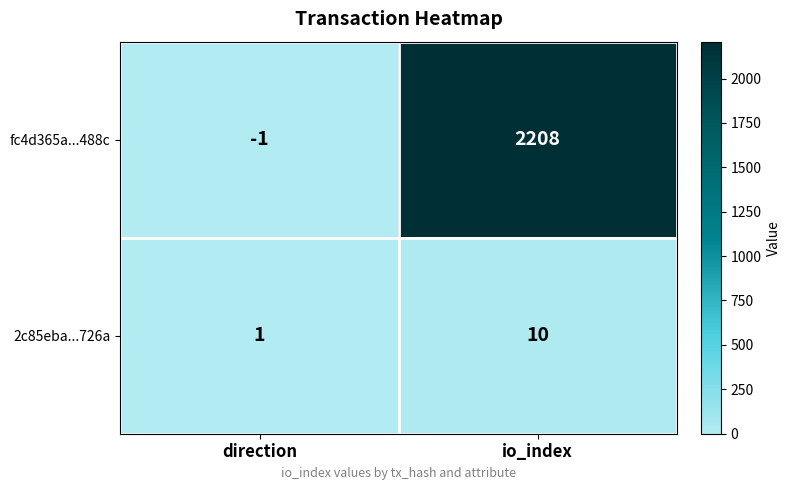

Which series has the largest total across all categories?

fc4d365a...488c